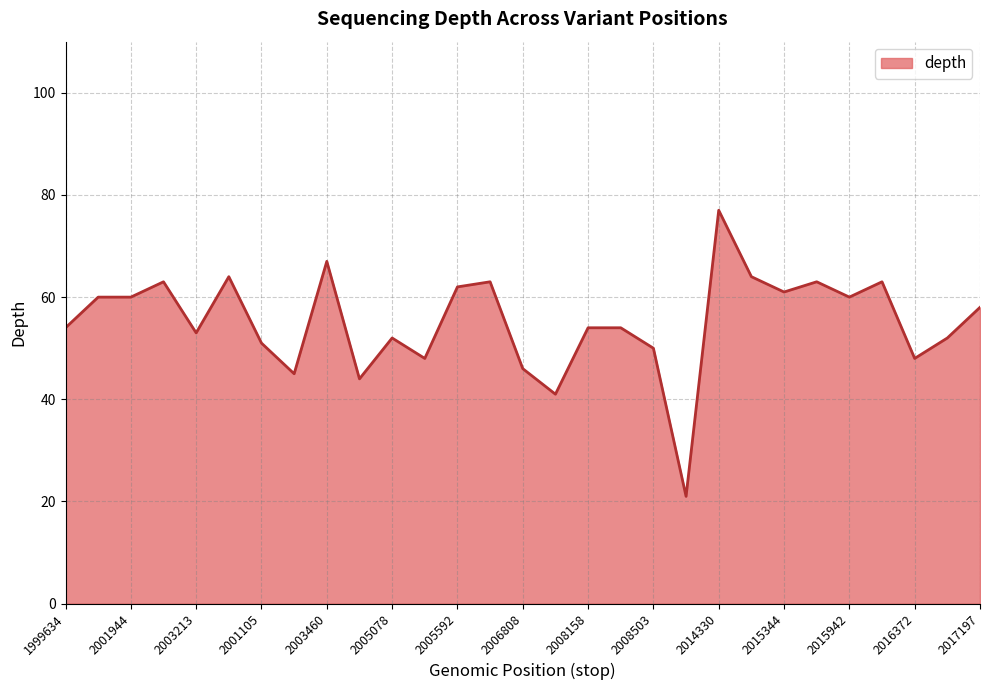

How many distinct data groups are displayed?

1